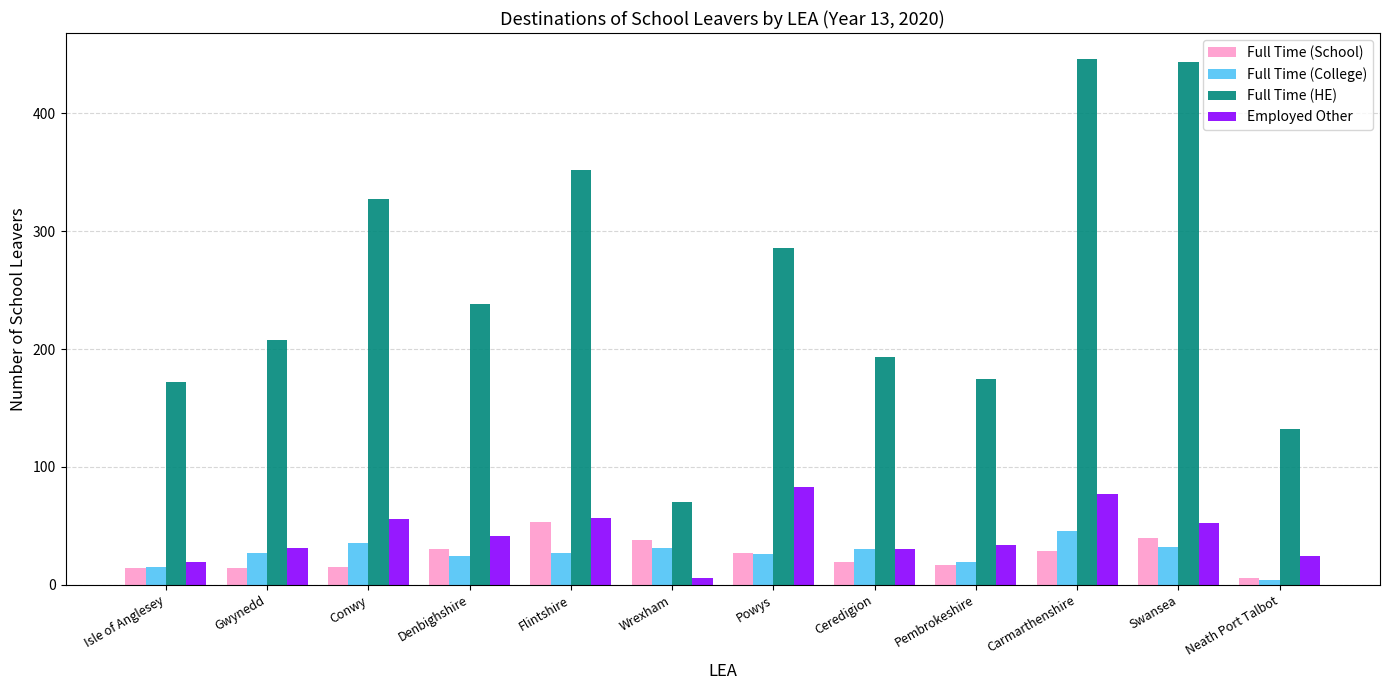

Which series has the largest total across all categories?

Full Time (HE)